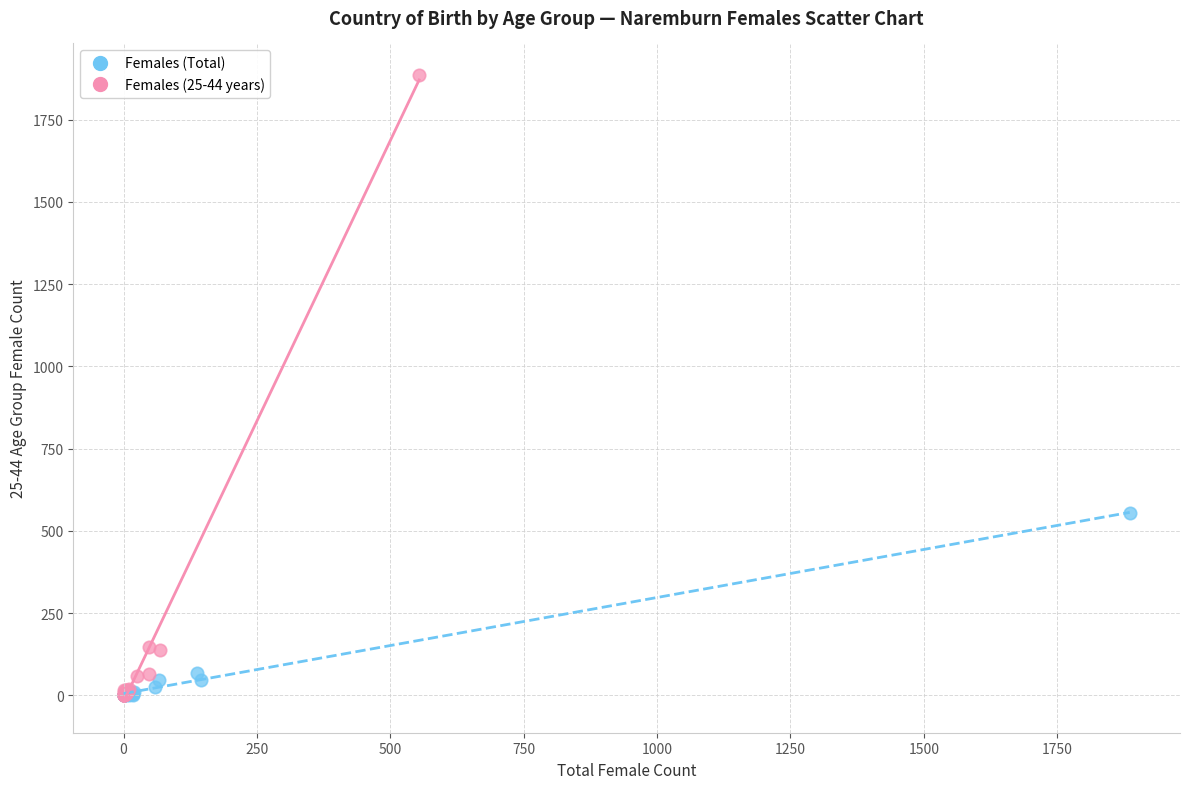

Which series reaches the maximum Y coordinate?

Females (25-44 years)